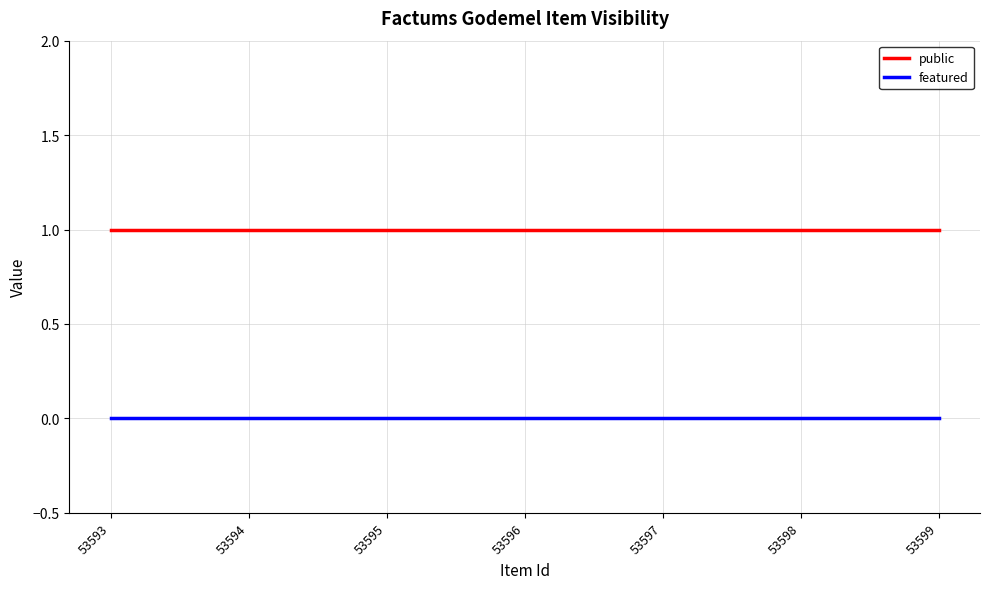

Rank the series by their maximum value, from highest to lowest.

public, featured